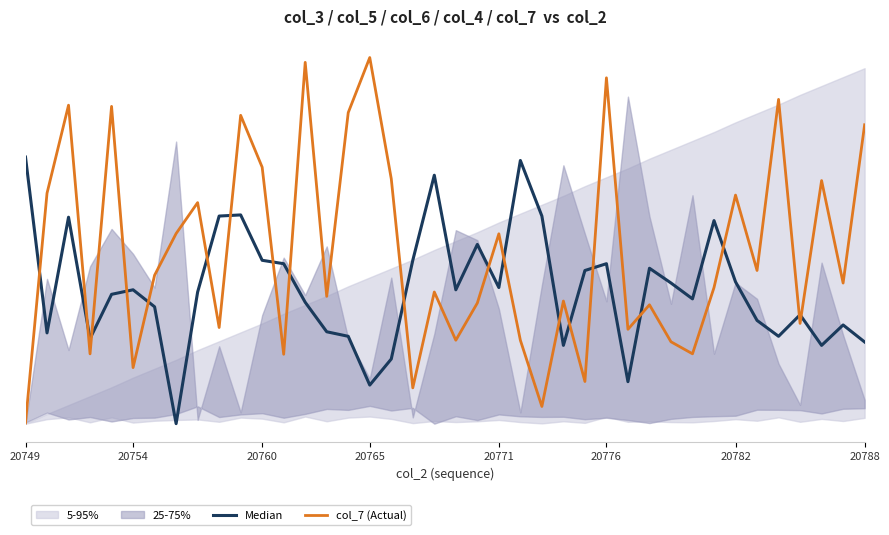

How many interior local peaks does the Median series have?

11